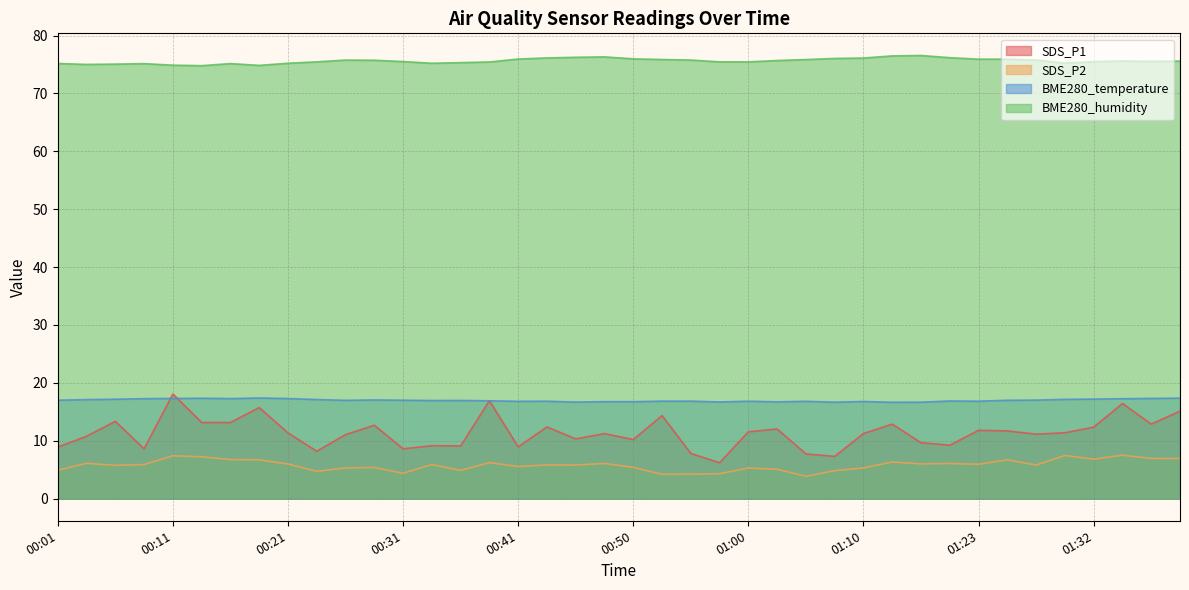

What is the label of the 13th point from the left?

00:31